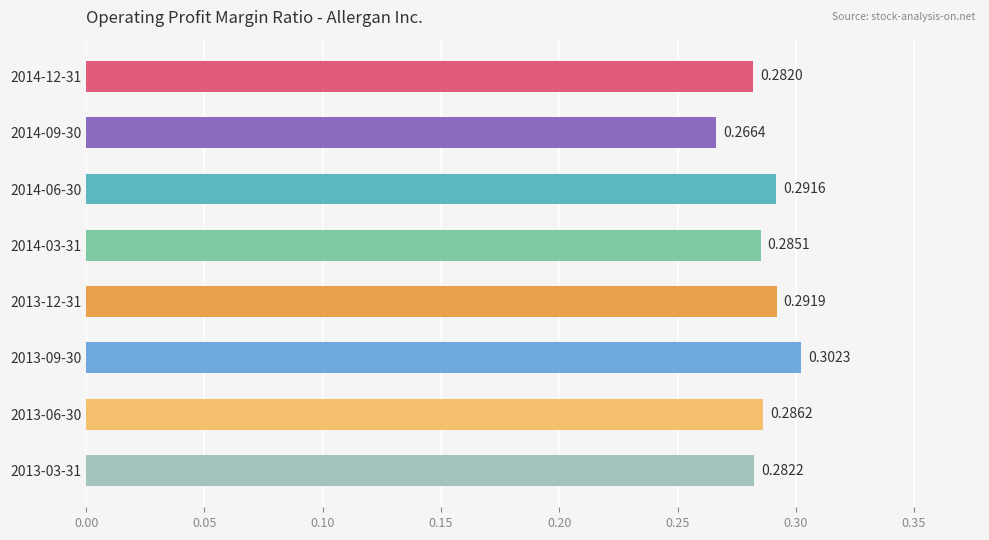

Count the number of data series in this chart.

1